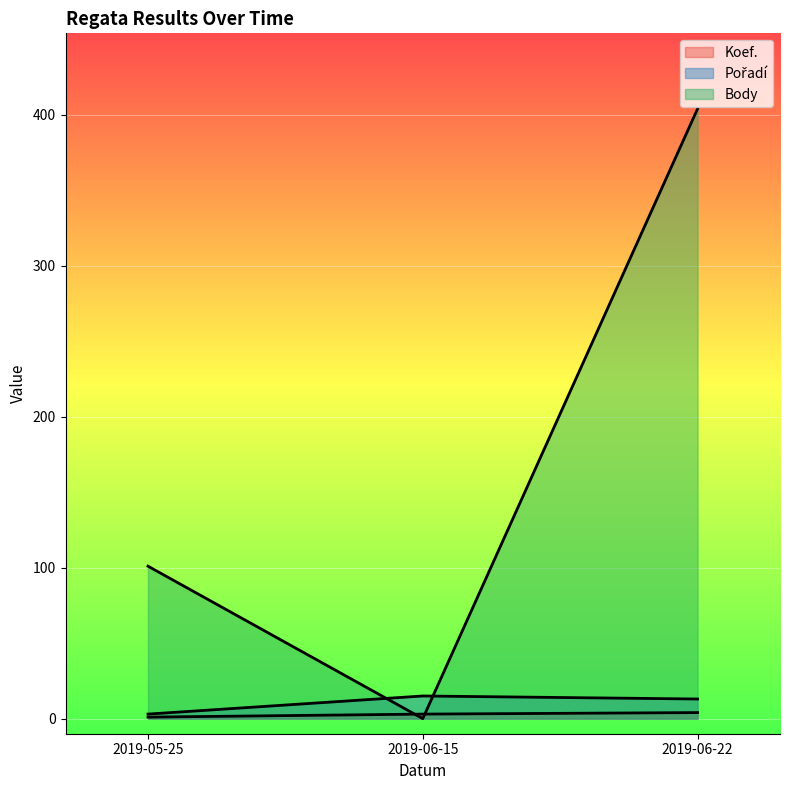

At which label does Pořadí first exceed 13?

2019-06-15